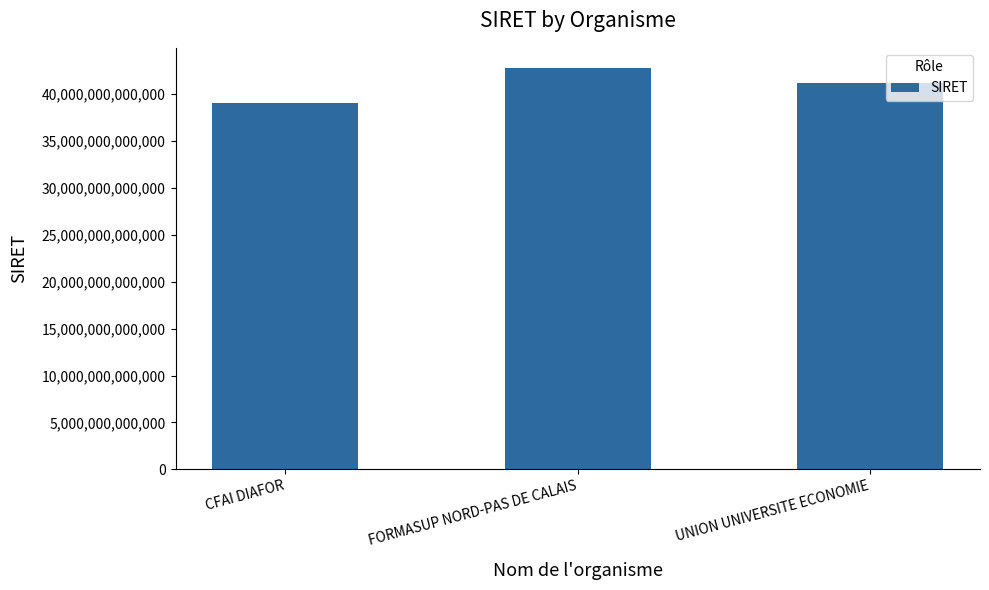

Which label corresponds to the largest value in the chart?

FORMASUP NORD-PAS DE CALAIS